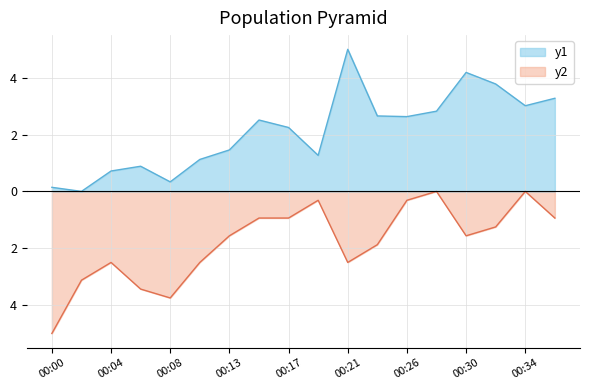

How many positive values does the humidity series have?

17